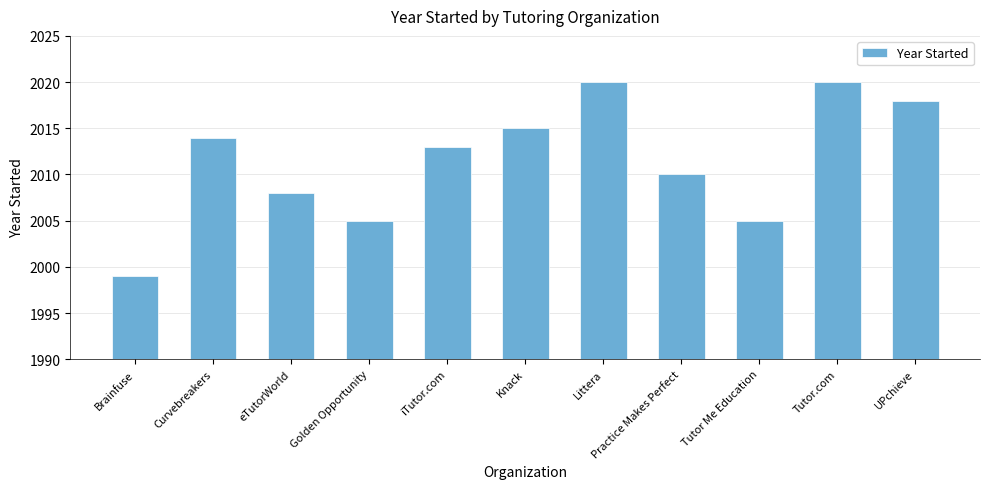

What is the sum of all values?

22127